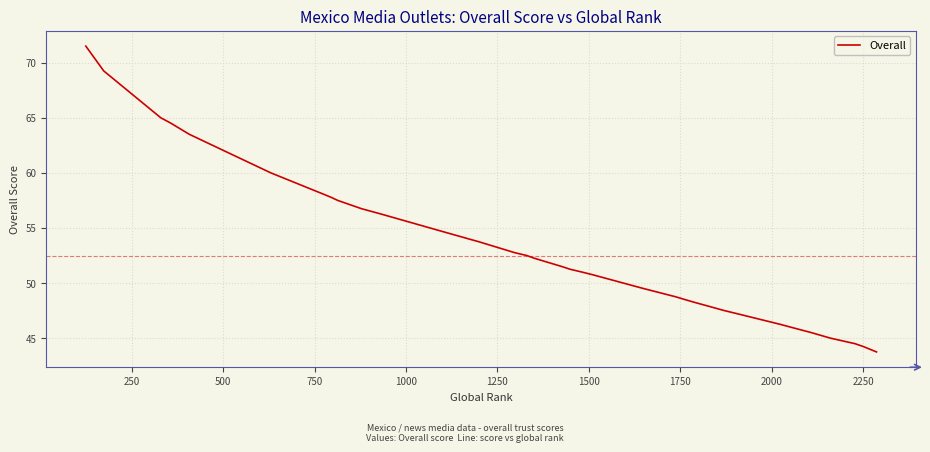

What is the change in value from 14 to 33?

-8.2